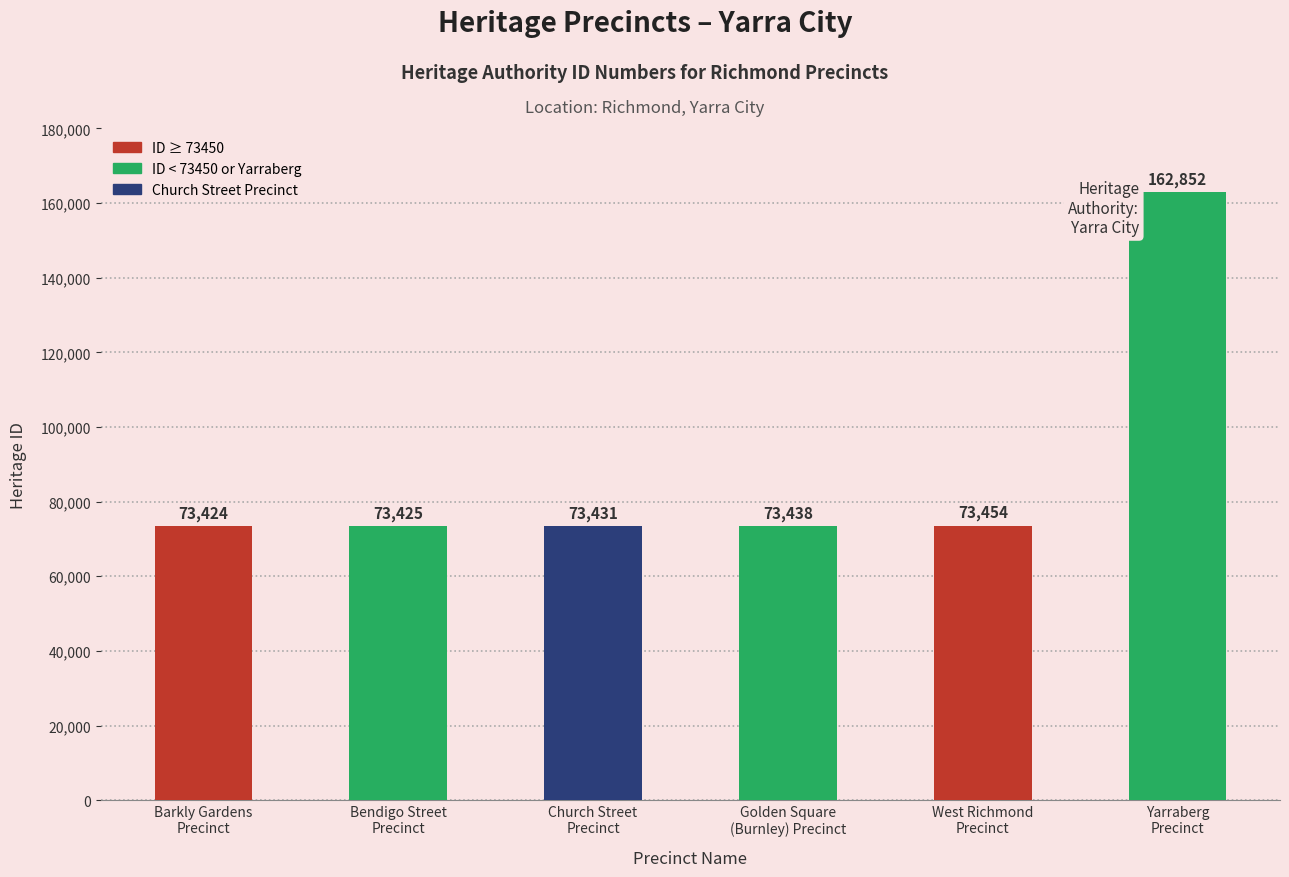

What is the minimum value shown in the chart?

73424